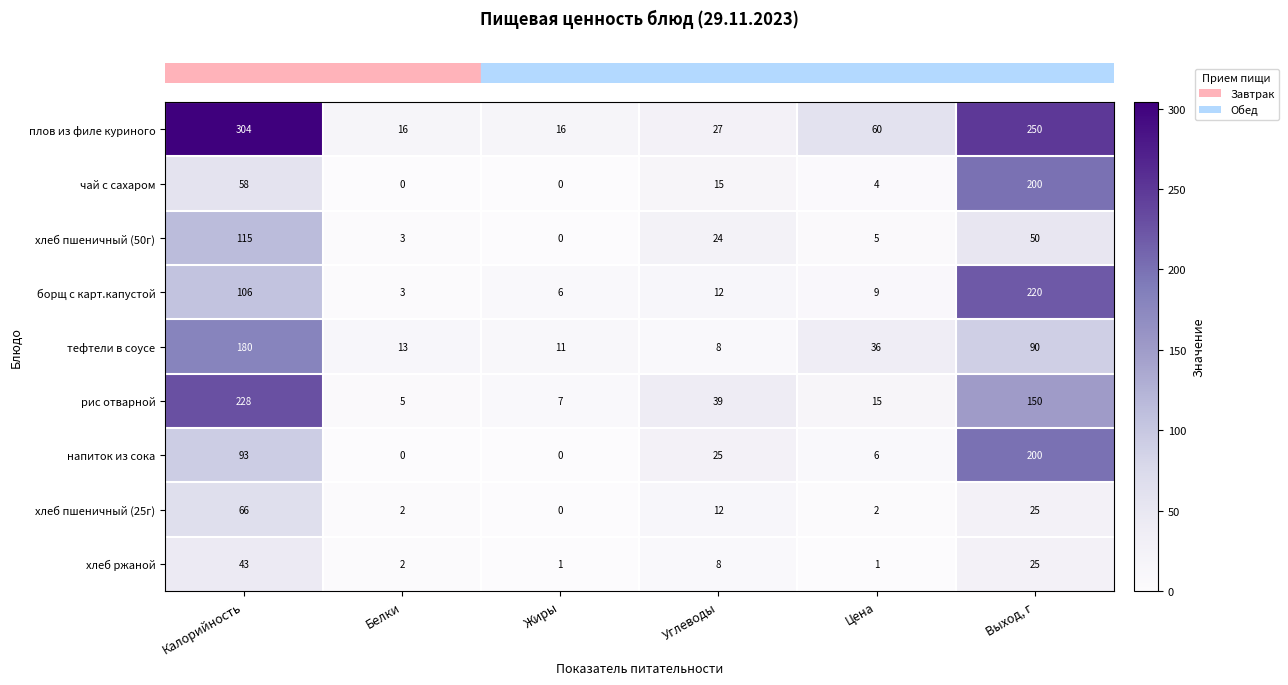

What is the approximate value of хлеб пшеничный (50г) at Углеводы?

24